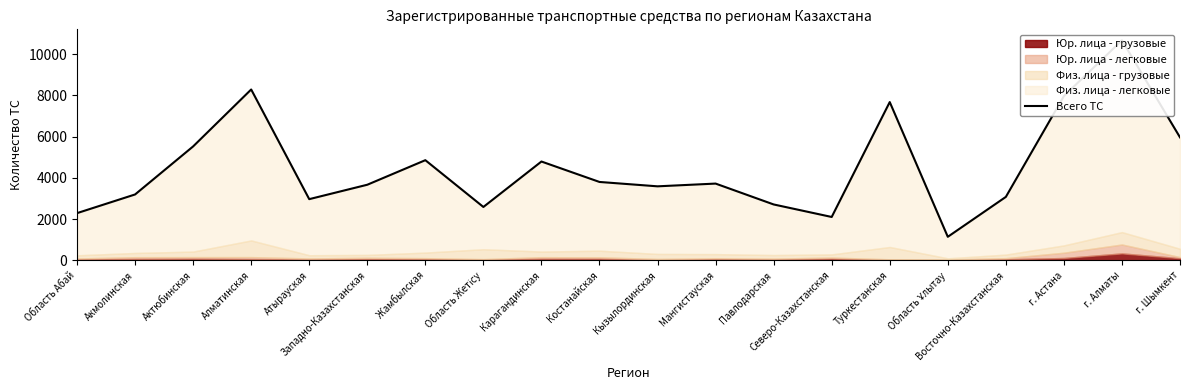

List the labels in order of value, smallest first.

Область Ұлытау, Северо-Казахстанская, Область Абай, Область Жетісу, Павлодарская, Атырауская, Восточно-Казахстанская, Акмолинская, Кызылординская, Западно-Казахстанская, Мангистауская, Костанайская, Карагандинская, Жамбылская, Актюбинская, г. Шымкент, Туркестанская, г. Астана, Алматинская, г. Алматы